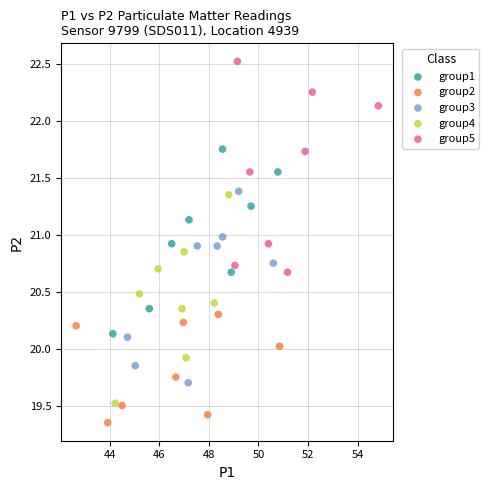

Which series contains the lowest Y value?

group2